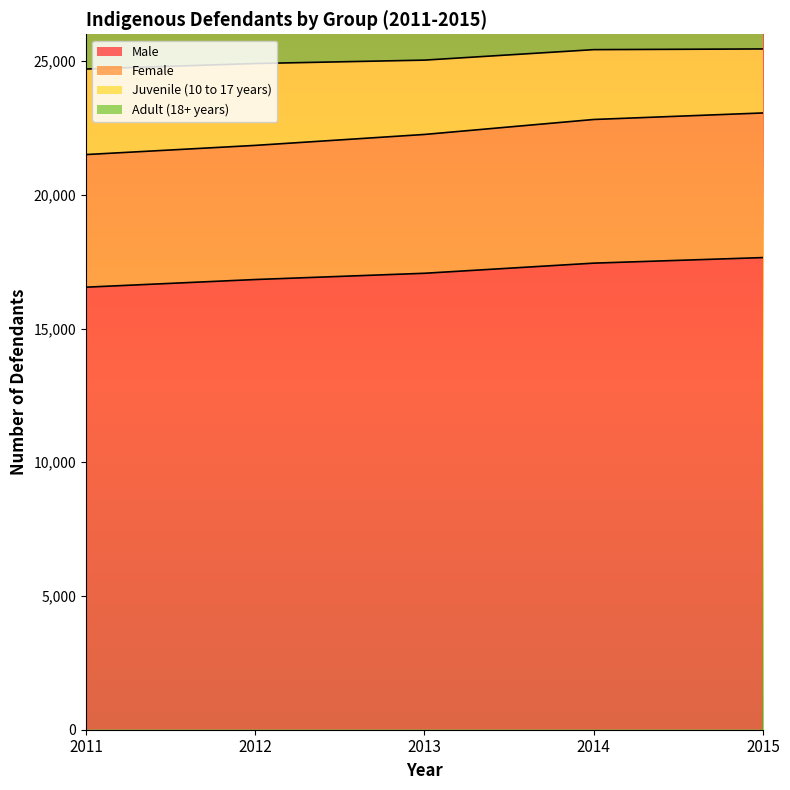

Where is Adult (18+ years) nearest to the value 25076?

2013